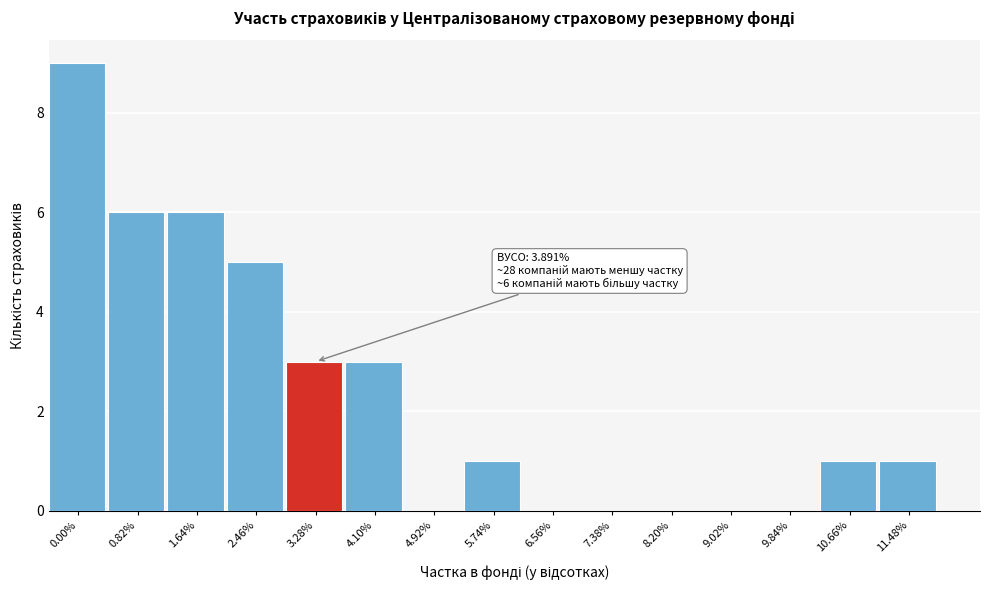

Reading left to right, list all the values displayed in this chart.

0.00%=9	0.82%=6	1.64%=6	2.46%=5	3.28%=3	4.10%=3	4.92%=0	5.74%=1	6.56%=0	7.38%=0	8.20%=0	9.02%=0	9.84%=0	10.66%=1	11.48%=1